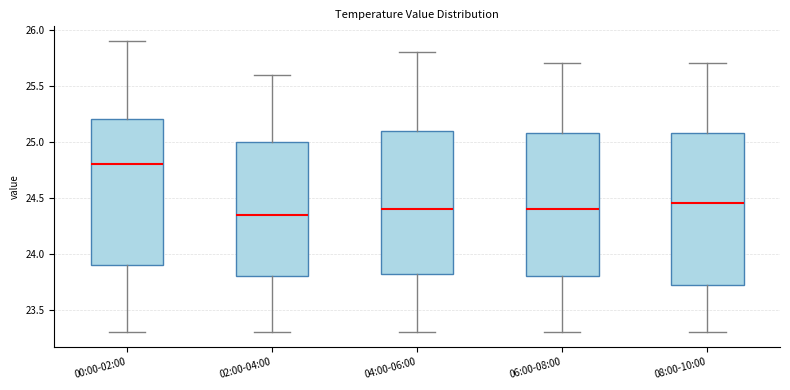

Reading left to right, transcribe this box plot: for each box, give where its median line is, the range the box spans, and where its two whiskers end, as read against the y-axis. The values are not printed on the chart, so give them approximately, as read against the axis.

00:00-02:00: median 24.80, box 23.90 to 25.20, whiskers 23.30 to 25.90
02:00-04:00: median 24.35, box 23.80 to 25.00, whiskers 23.30 to 25.60
04:00-06:00: median 24.40, box 23.85 to 25.10, whiskers 23.30 to 25.80
06:00-08:00: median 24.40, box 23.80 to 25.10, whiskers 23.30 to 25.70
08:00-10:00: median 24.45, box 23.75 to 25.10, whiskers 23.30 to 25.70